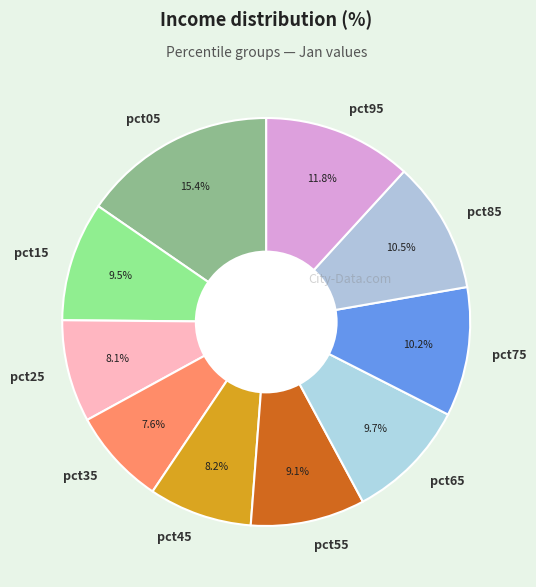

True or false: pct25 accounts for 21% of the total.

False